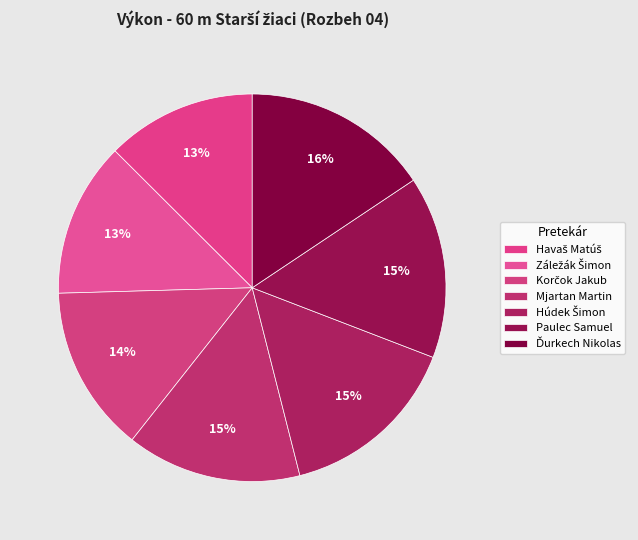

How many slices are in this pie chart?

7